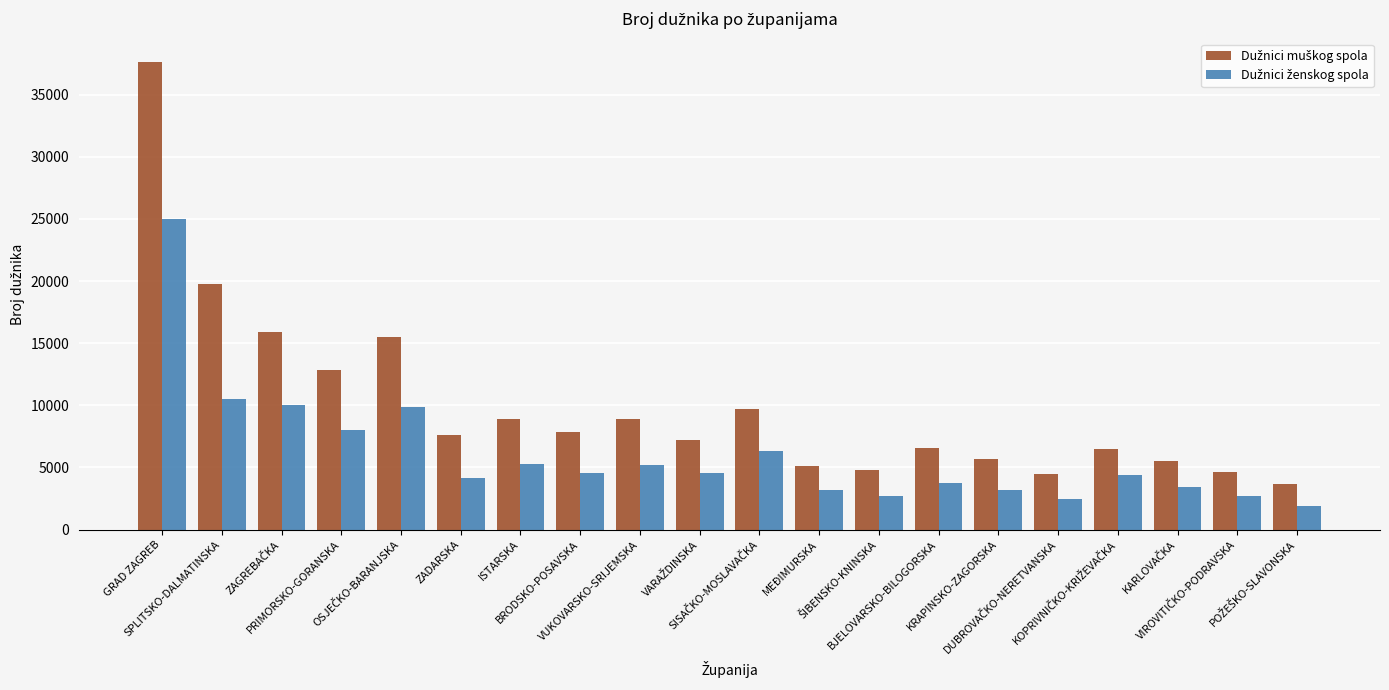

How many distinct data groups are displayed?

2